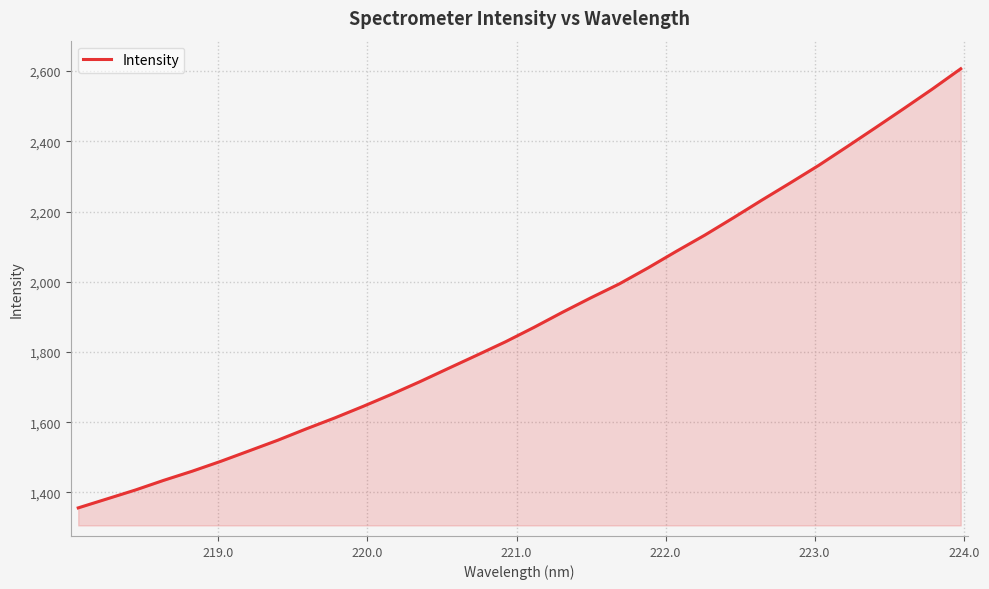

What is the difference between the maximum and minimum values?

1250.4